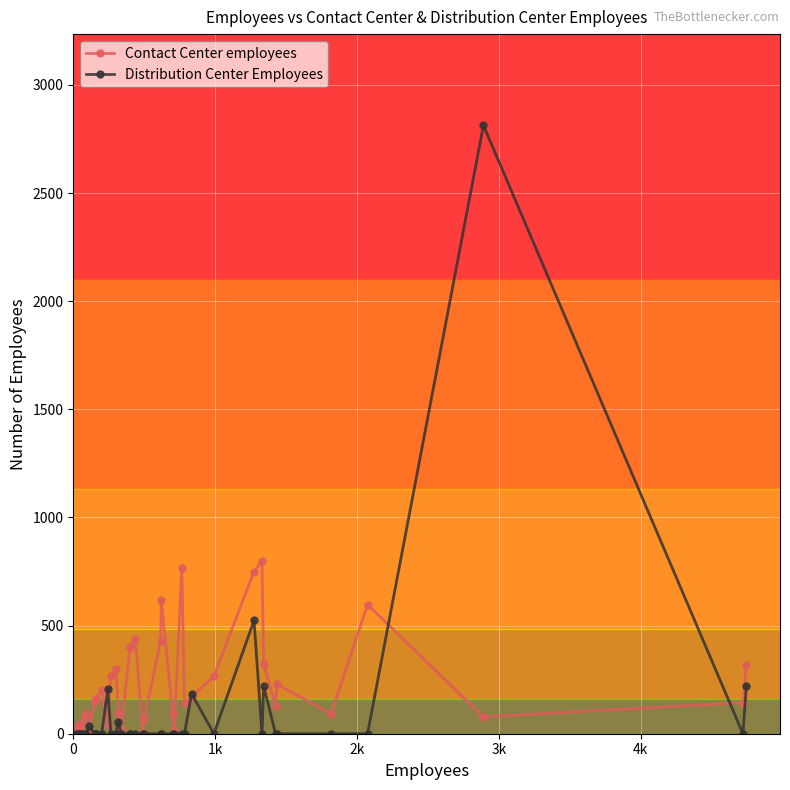

True or false: Distribution Center Employees has more than 0 points higher than both neighbors.

True